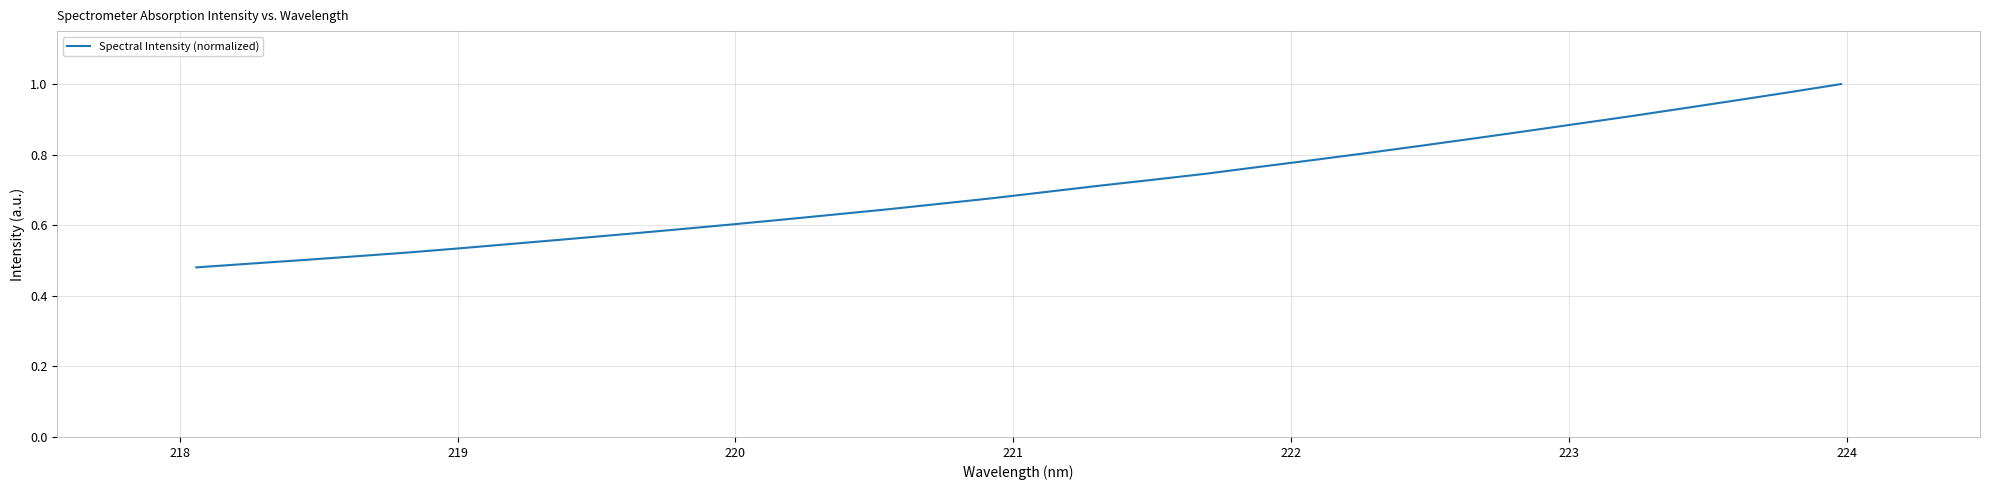

What is the greatest value displayed?

1.0